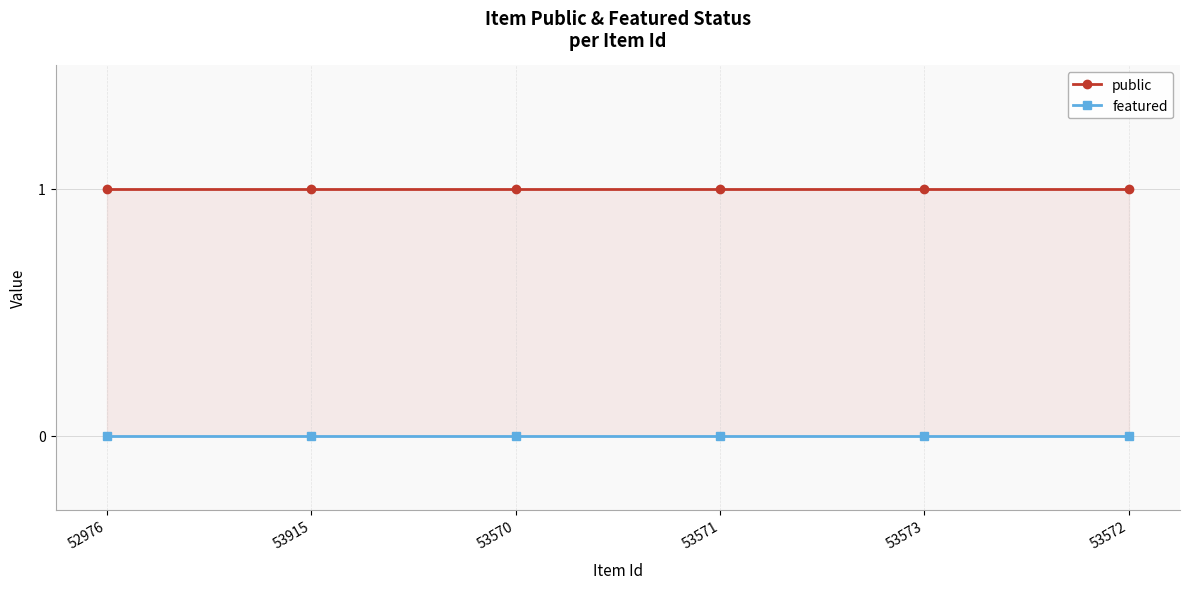

What is the difference between the highest and lowest values at 53571?

1